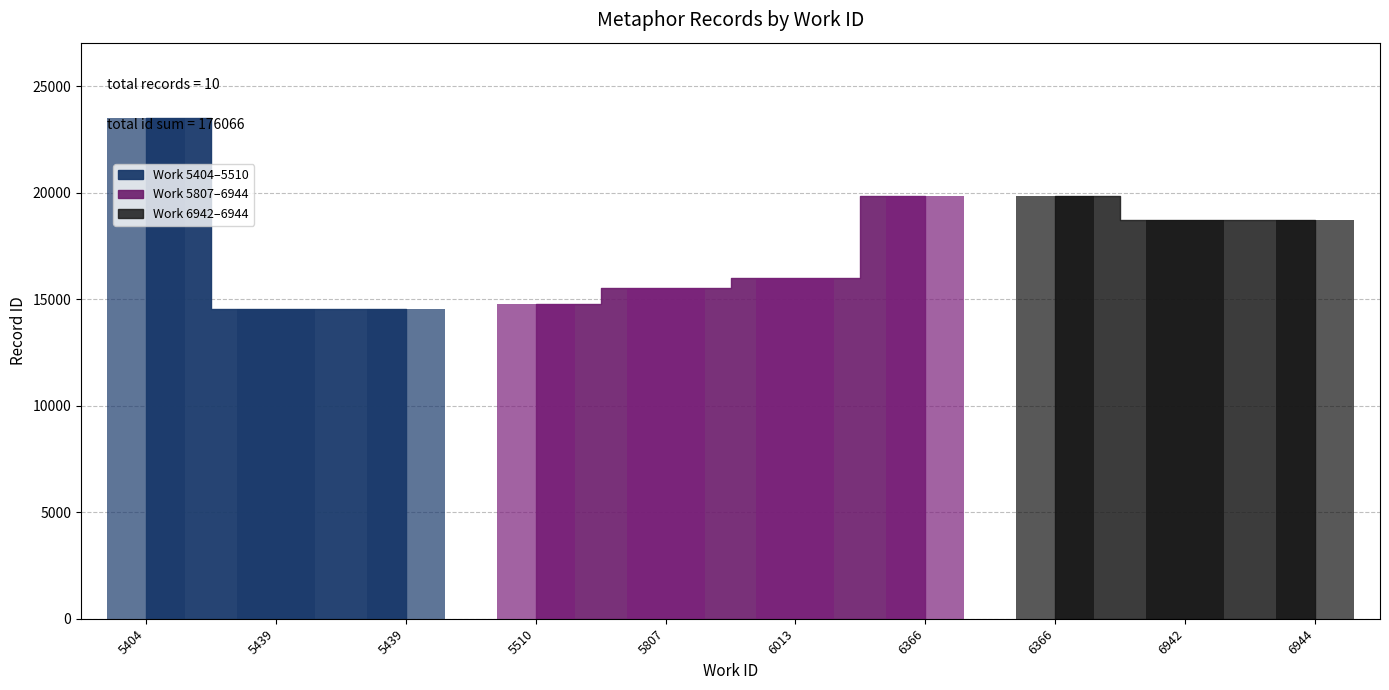

Rank the categories by value from lowest to highest.

5439, 5439, 5510, 5807, 6013, 6942, 6944, 6366, 6366, 5404